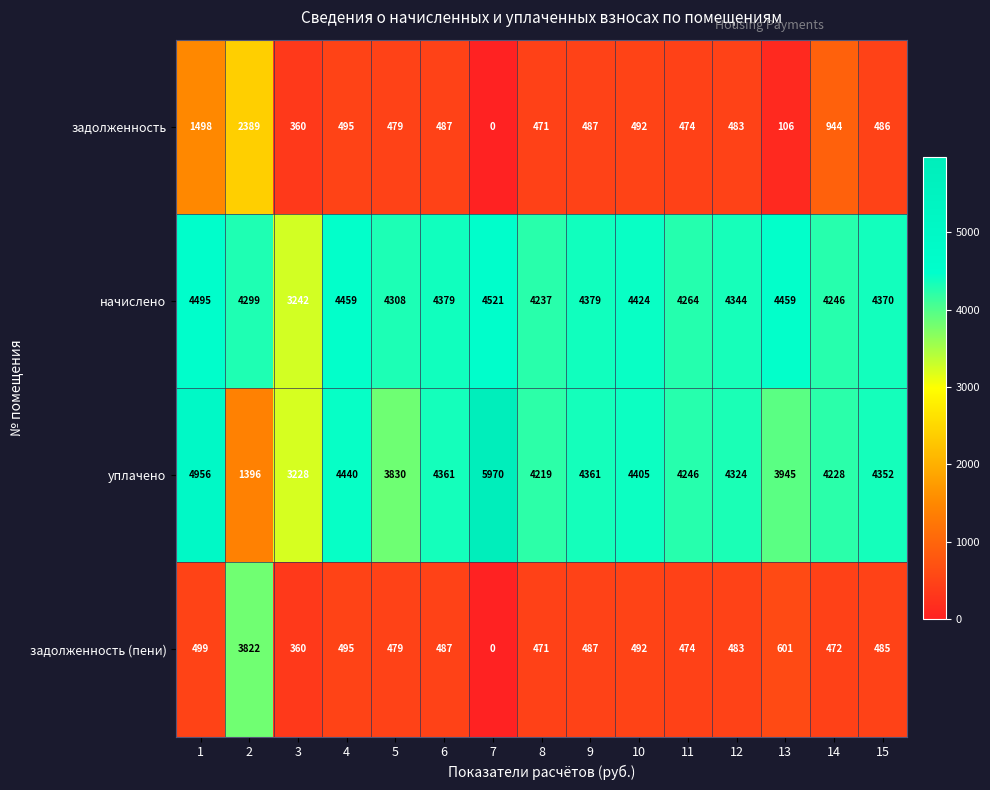

How many values in the задолженность (пени) series are below 485?

7